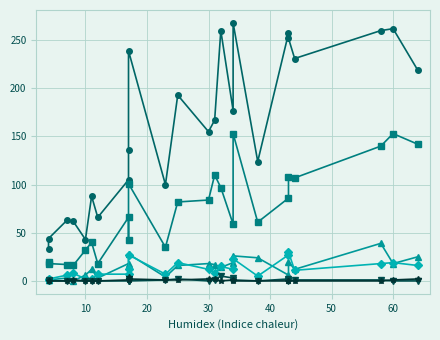

How many lines are shown in the chart?

6